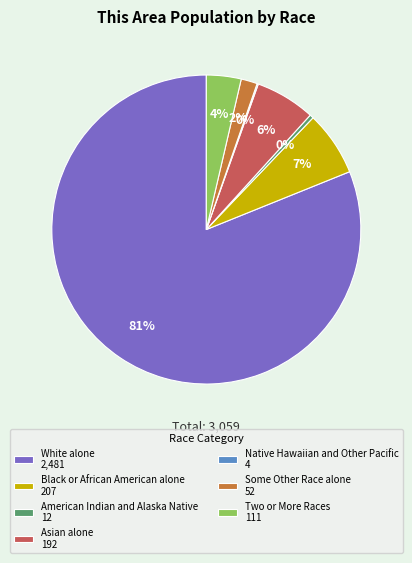

Is there any slice that represents more than half of the pie?

Yes